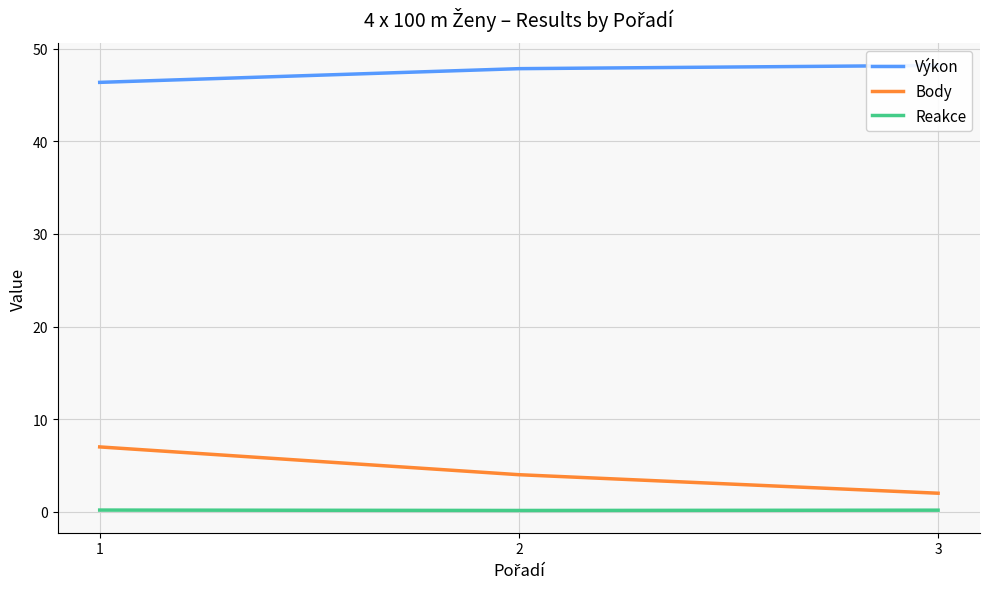

How many categories are shown in the chart?

3